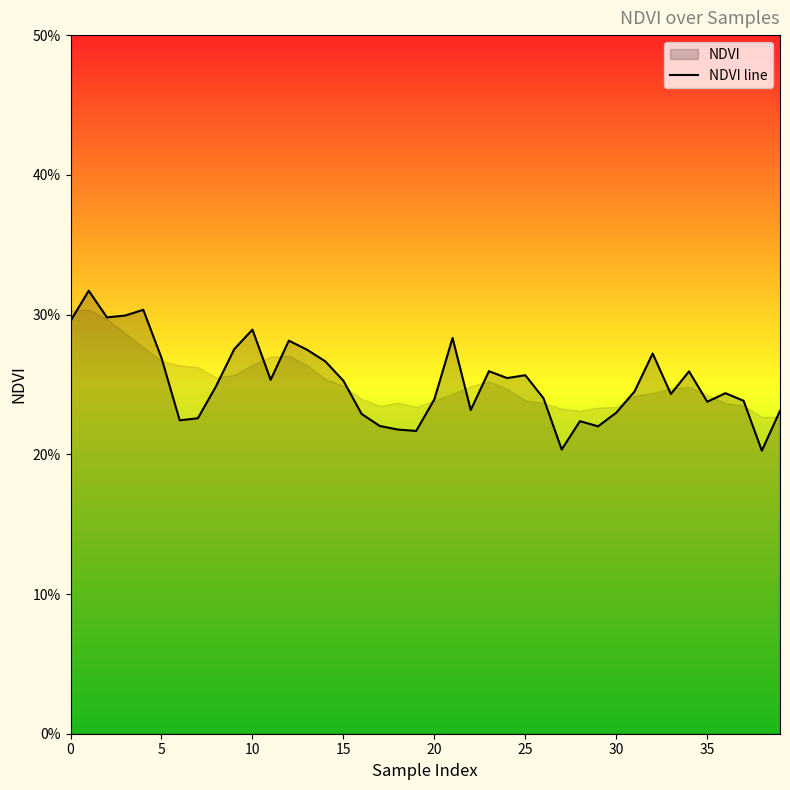

How many lines are shown in the chart?

1